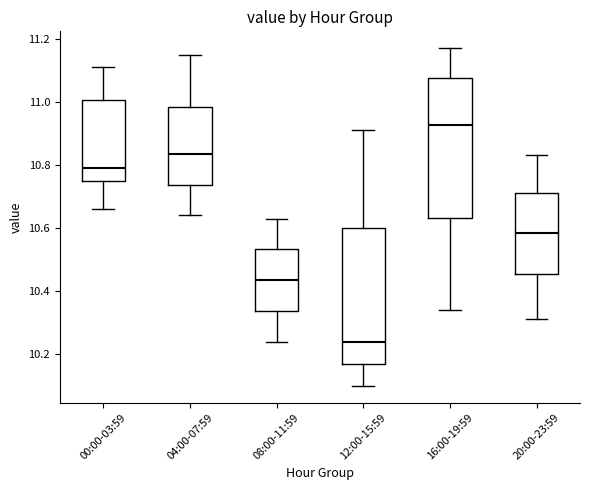

Which box's median line is the highest?

16:00-19:59